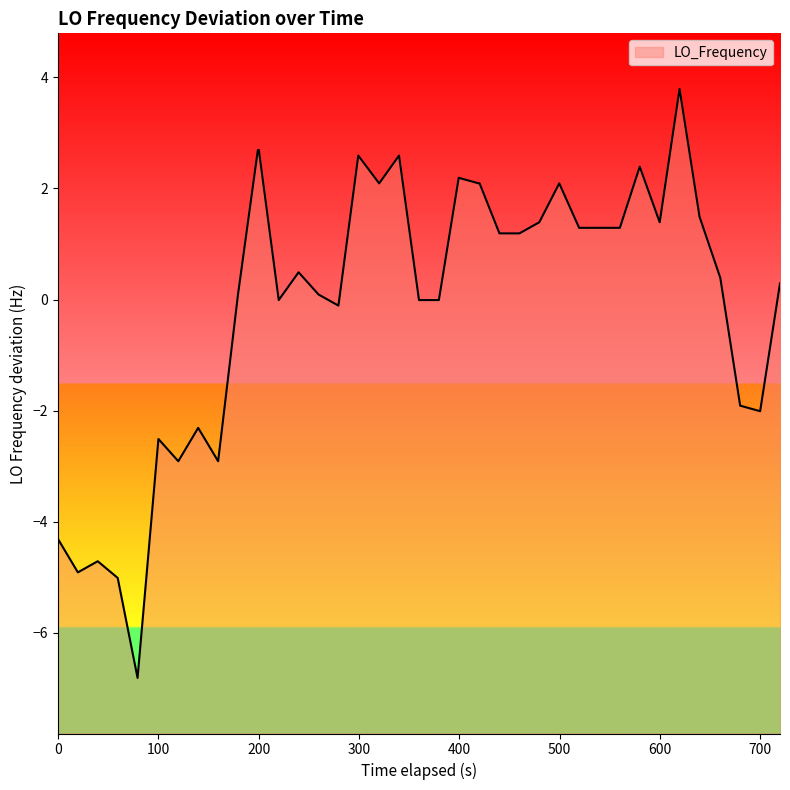

What is the greatest value displayed?

3.8